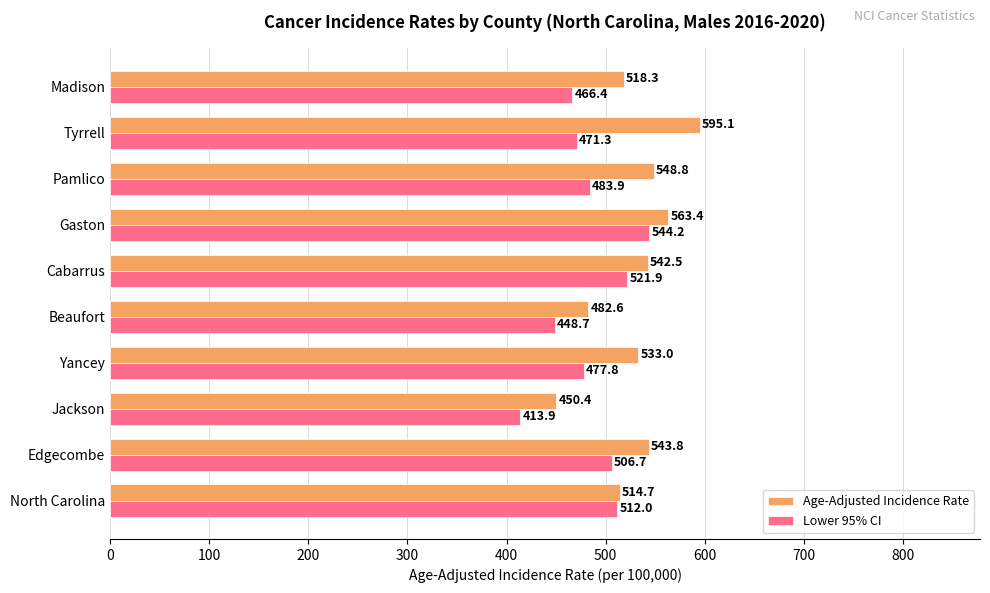

What is the approximate value of Lower 95% CI at Gaston?

544.2